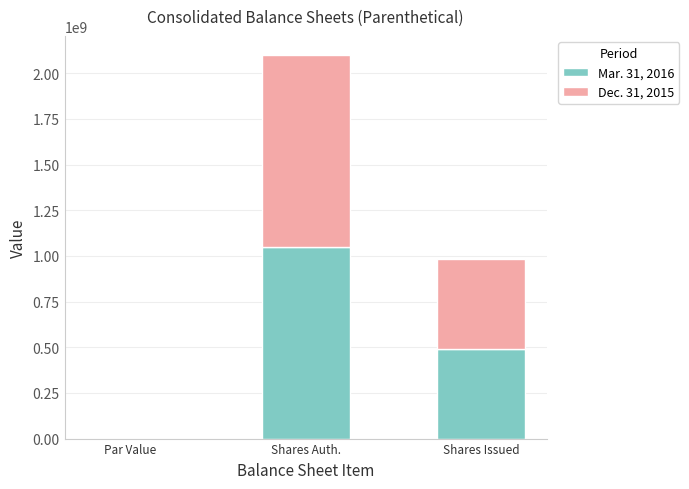

Are the bars horizontal?

No